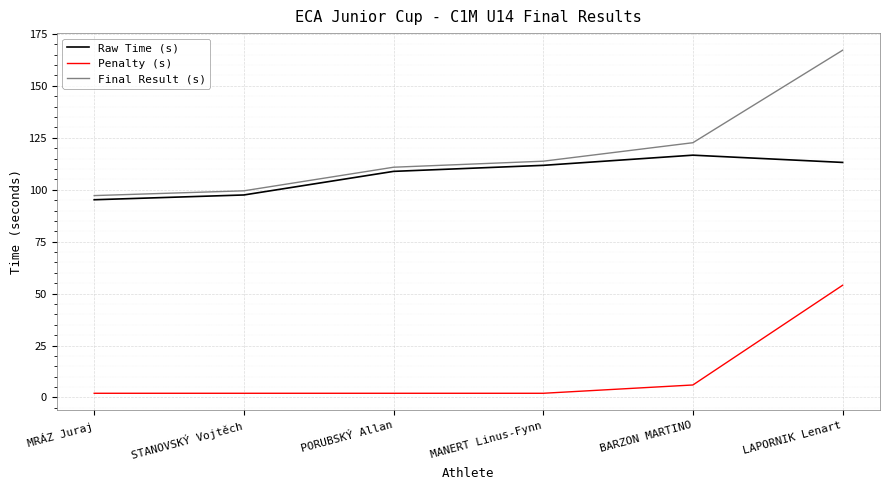

What is the sum of the Penalty (s) values at LAPORNIK Lenart and PORUBSKÝ Allan?

56.0